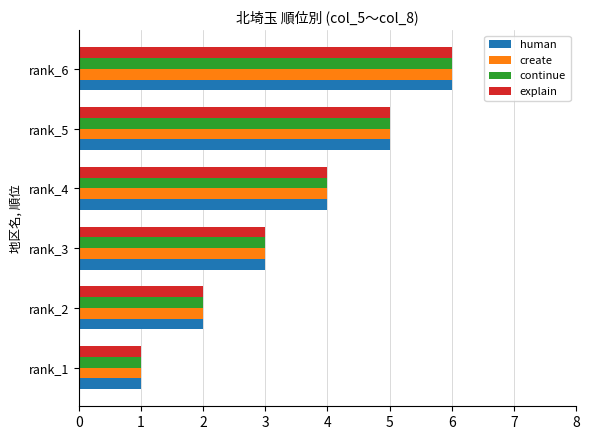

What is the sum of all explain values?

21